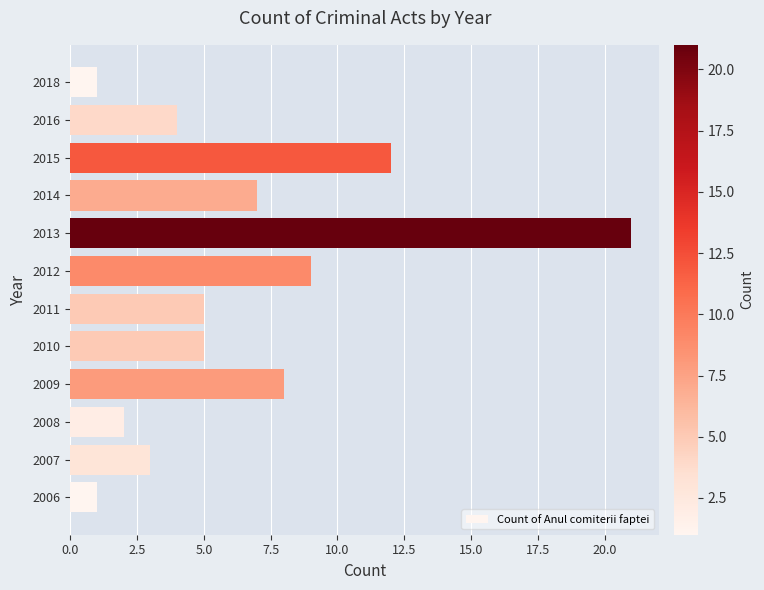

Read the value at 2009, to the nearest 10.

10